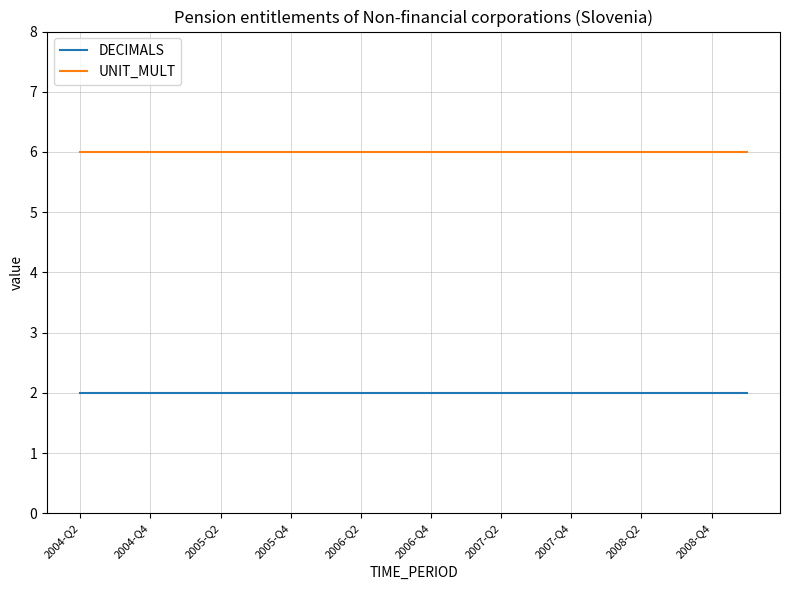

Rank the series by their average value, from highest to lowest.

UNIT_MULT, DECIMALS